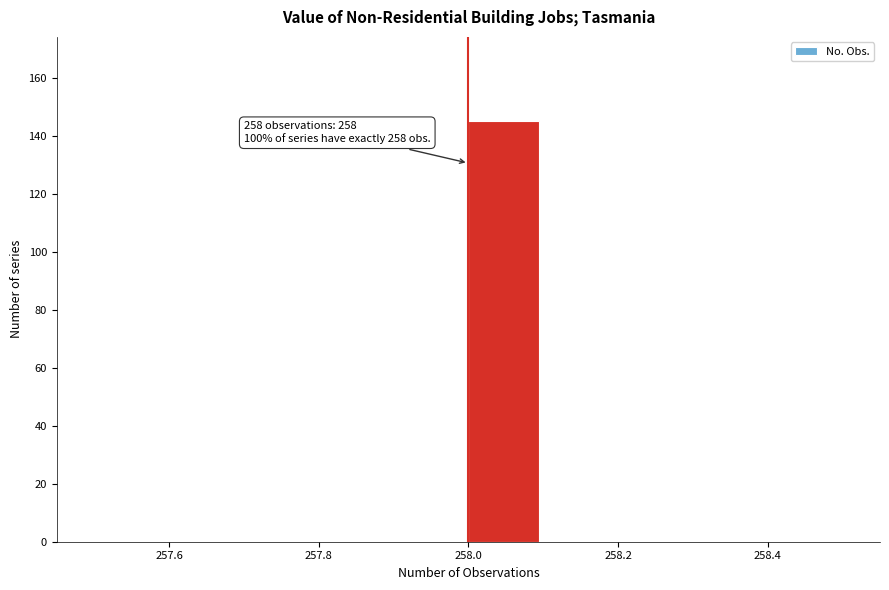

Over which range of the x-axis is the bar tallest?

258.0 to 258.1